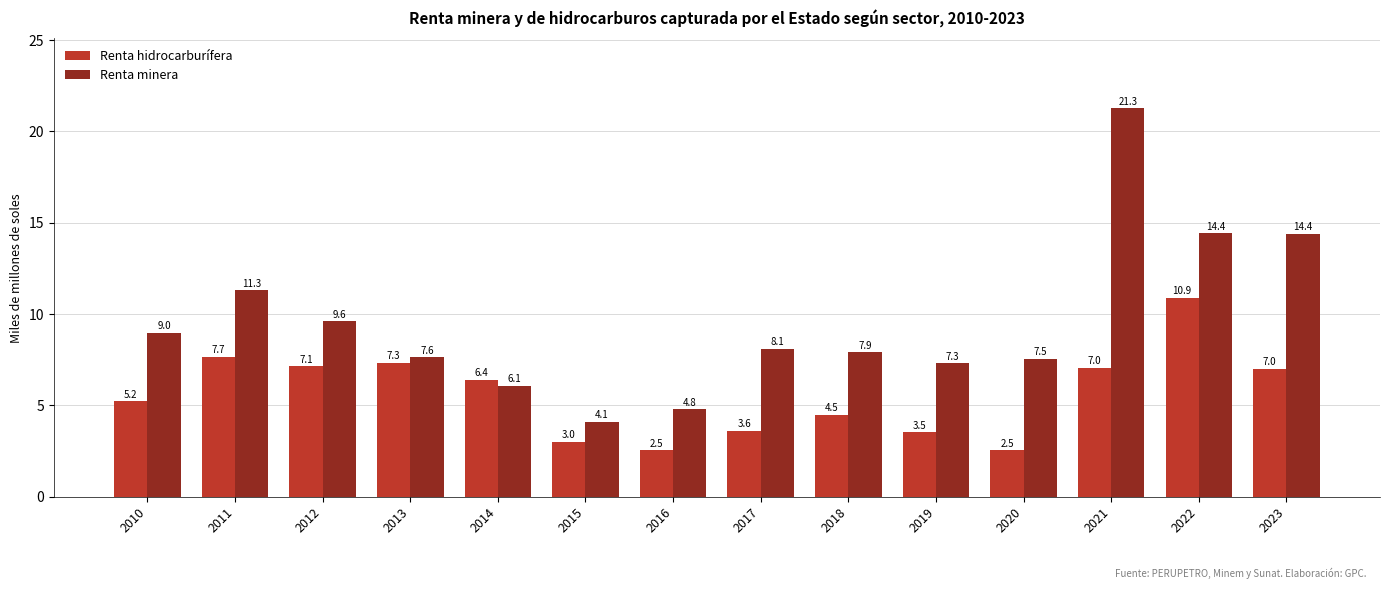

At 2014, list the series in order from smallest to largest.

Renta minera, Renta hidrocarburífera